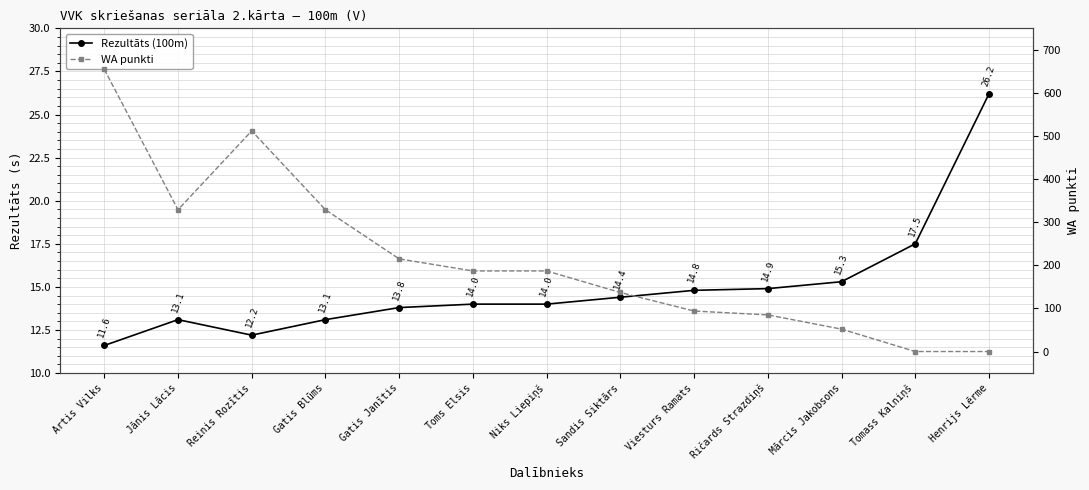

Read the WA punkti value at Niks Liepiņš.

187.0